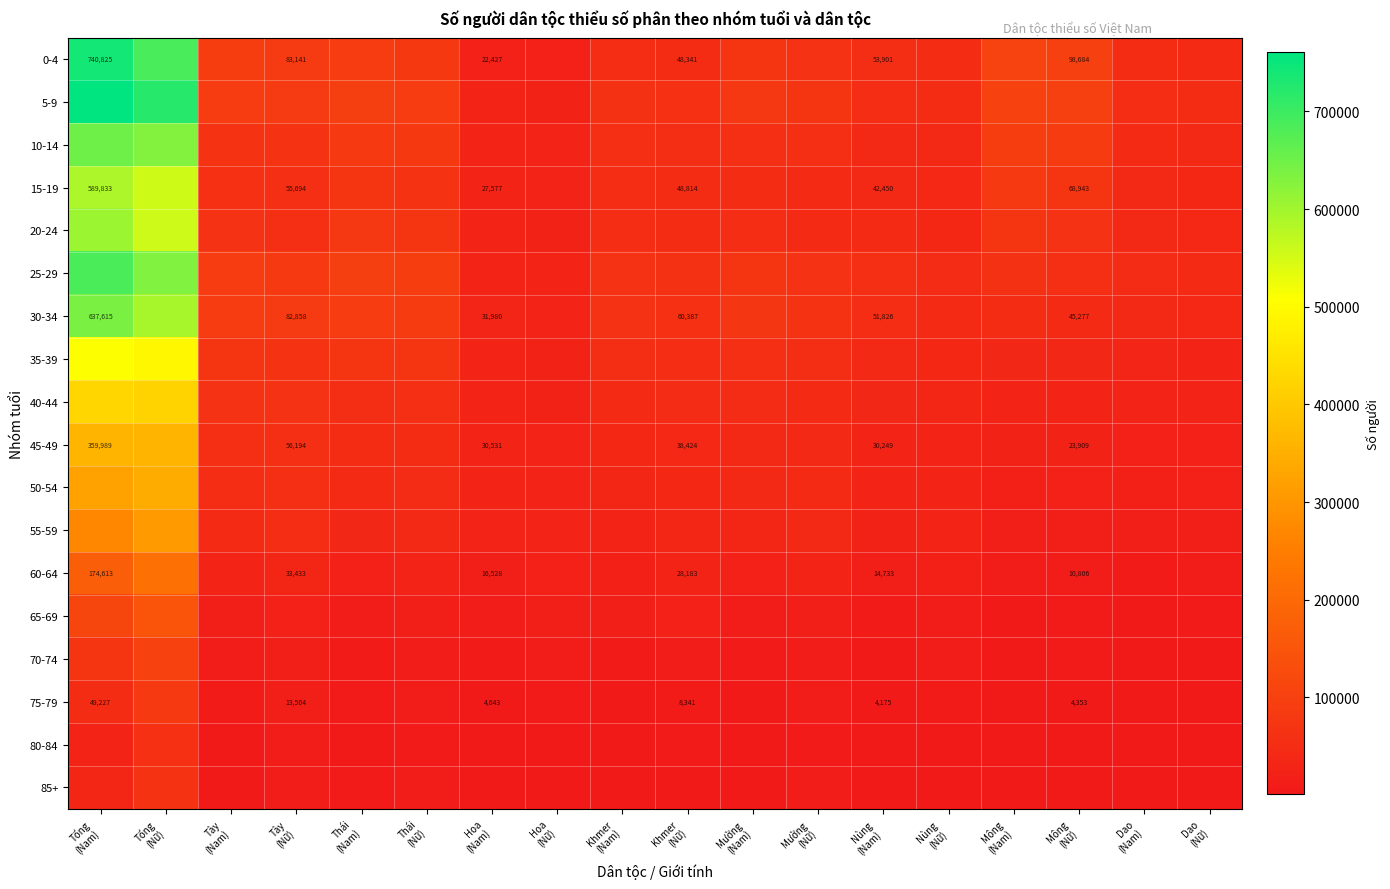

Which has a higher value, Mường
(Nữ) or Tày
(Nam)?

Tày
(Nam)